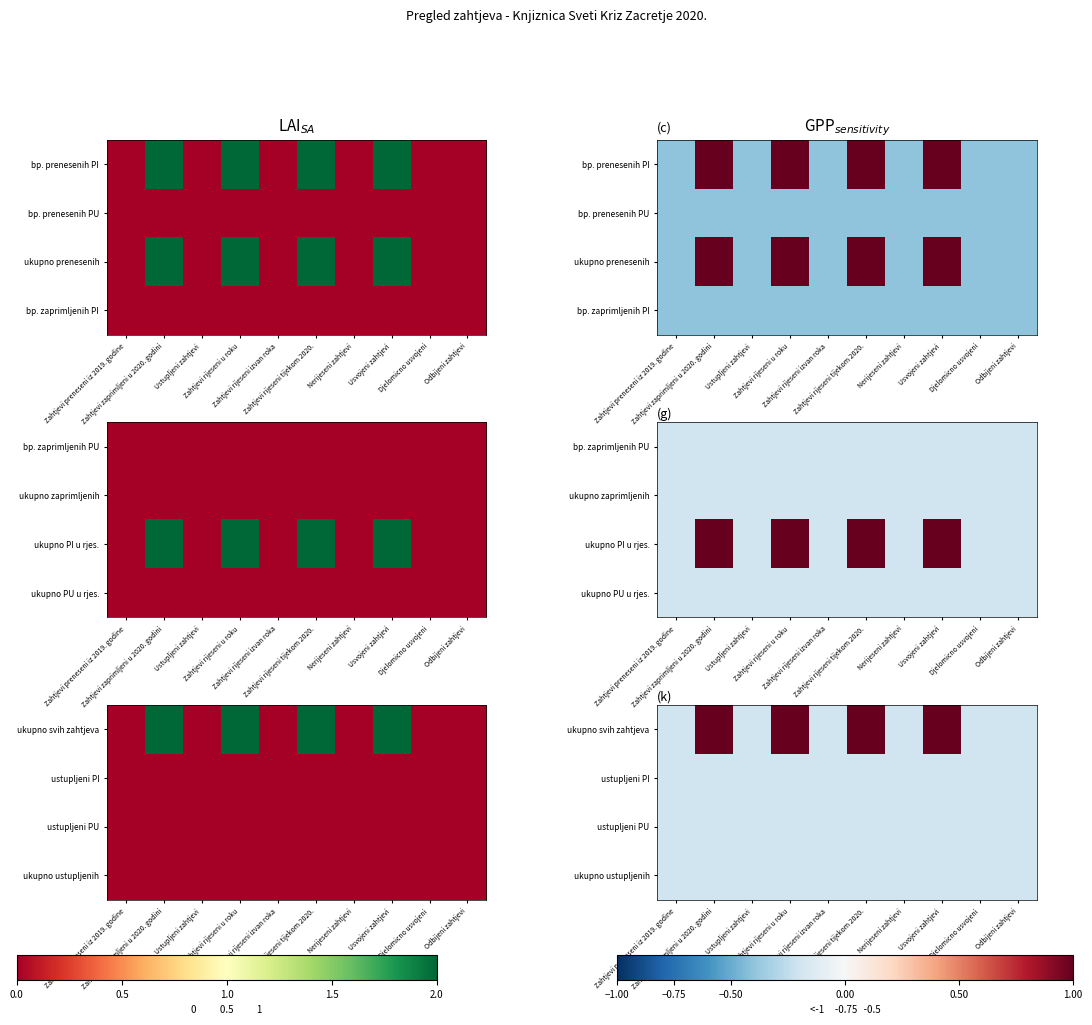

The ustupljeni PI series shows -0.2 at Zahtjevi rijeseni u roku. True or false?

True